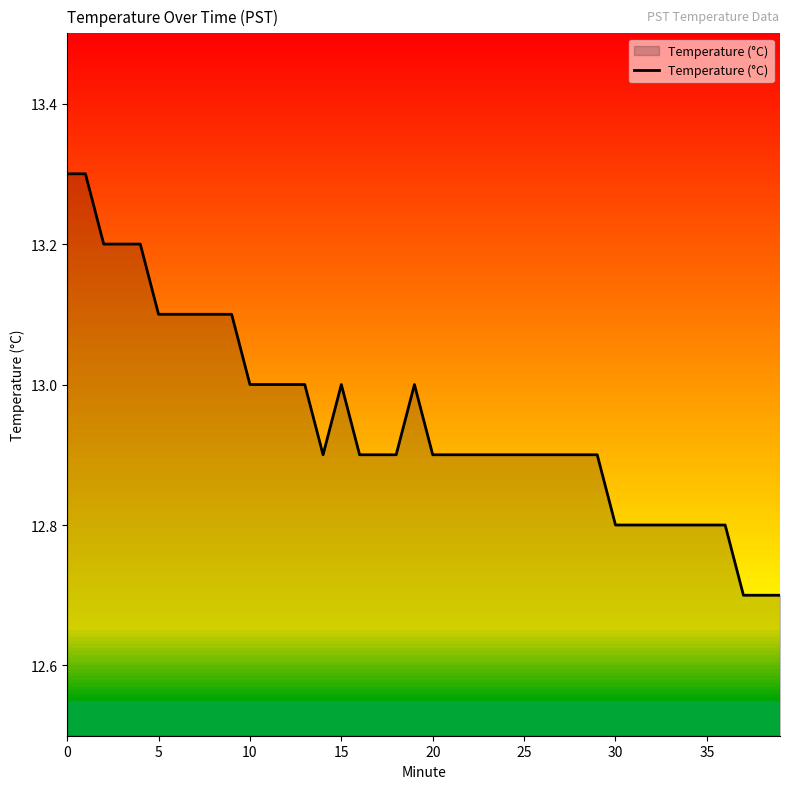

What is the minimum value shown in the chart?

12.7